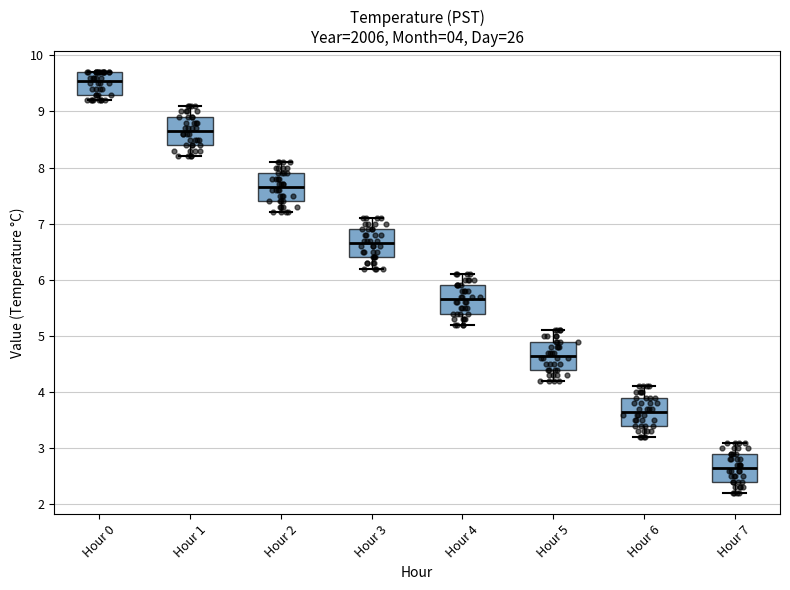

Which box has the highest median line?

Hour 0